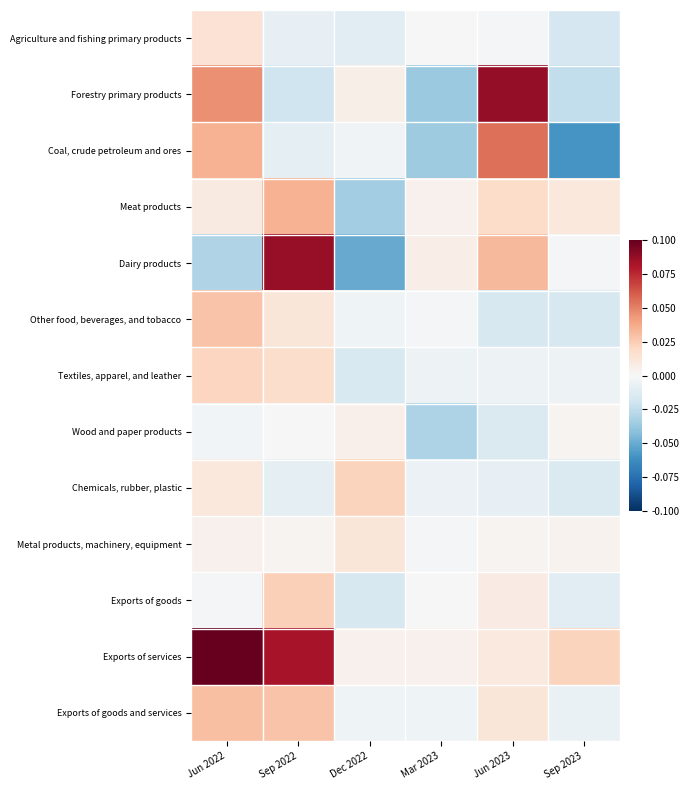

What is the difference between the highest and lowest values at Jun 2022?

61.9